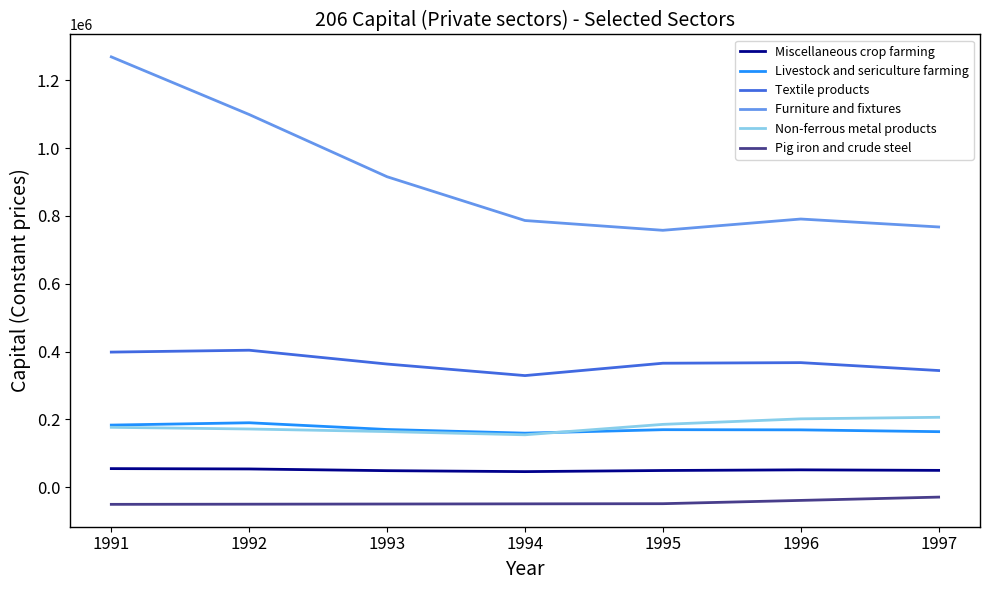

What is the sum of all Miscellaneous crop farming values?

353697.1